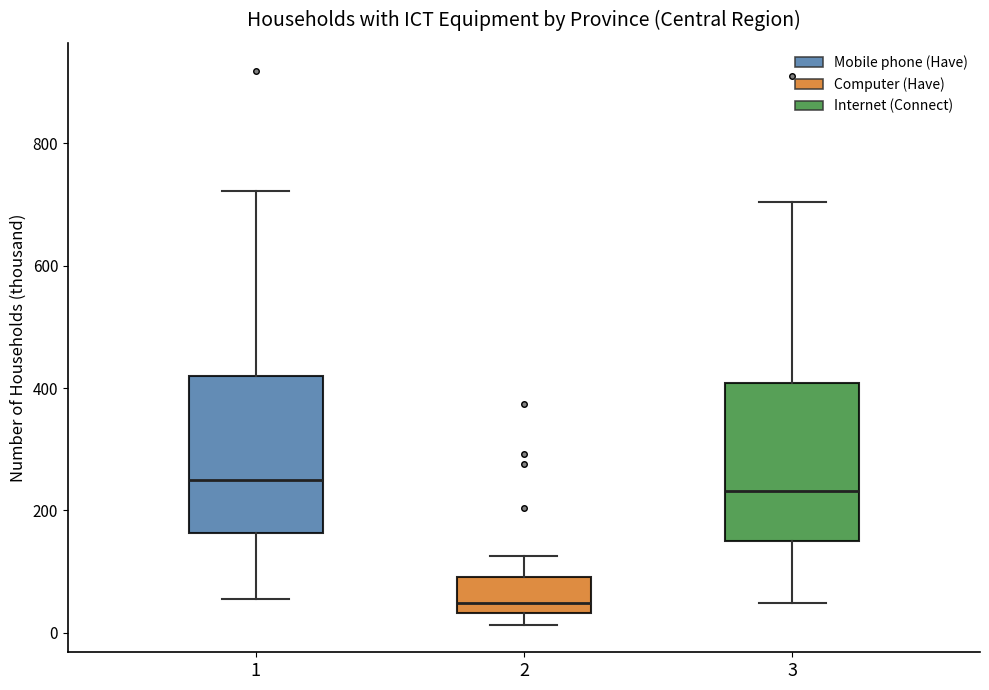

Where is the lower edge of the box at x = 1 on the y-axis? The values are not printed on the chart, so give them approximately, as read against the axis.

160